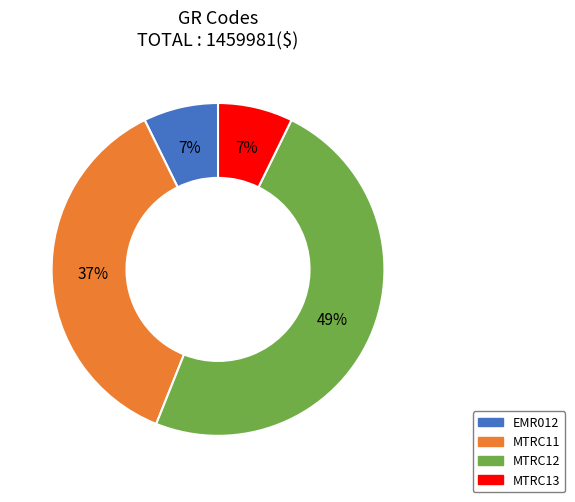

How many segments does this pie chart have?

4